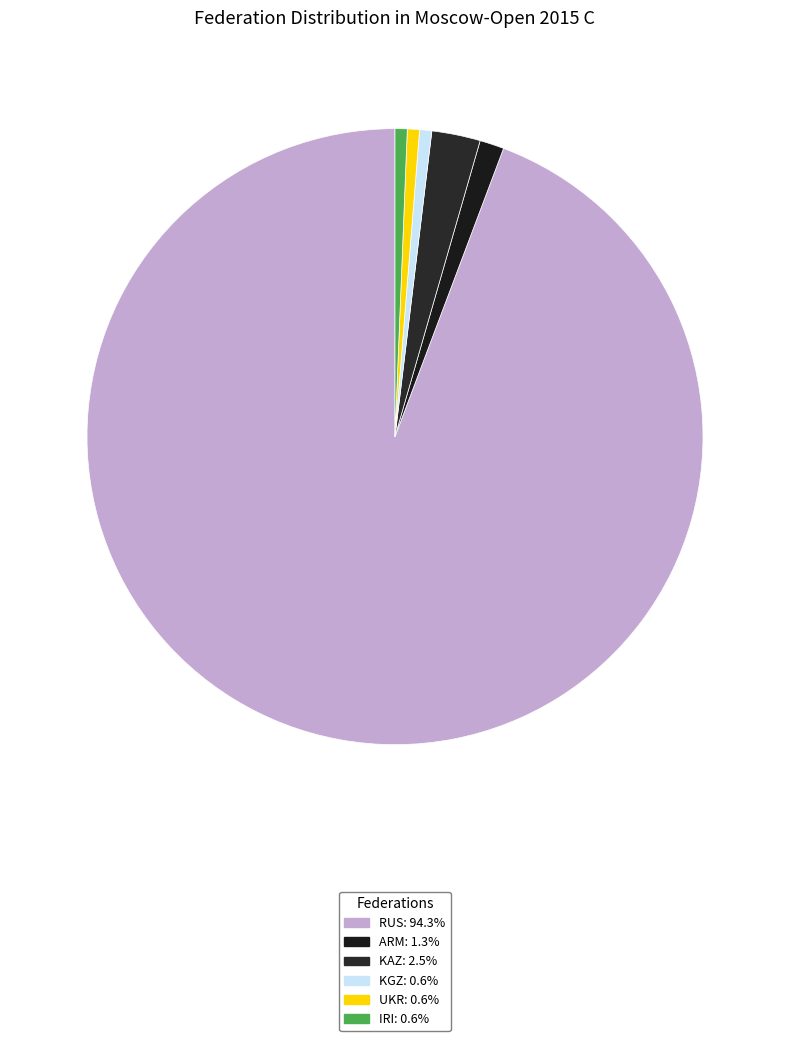

What portion of the pie excludes KGZ?

99.4%